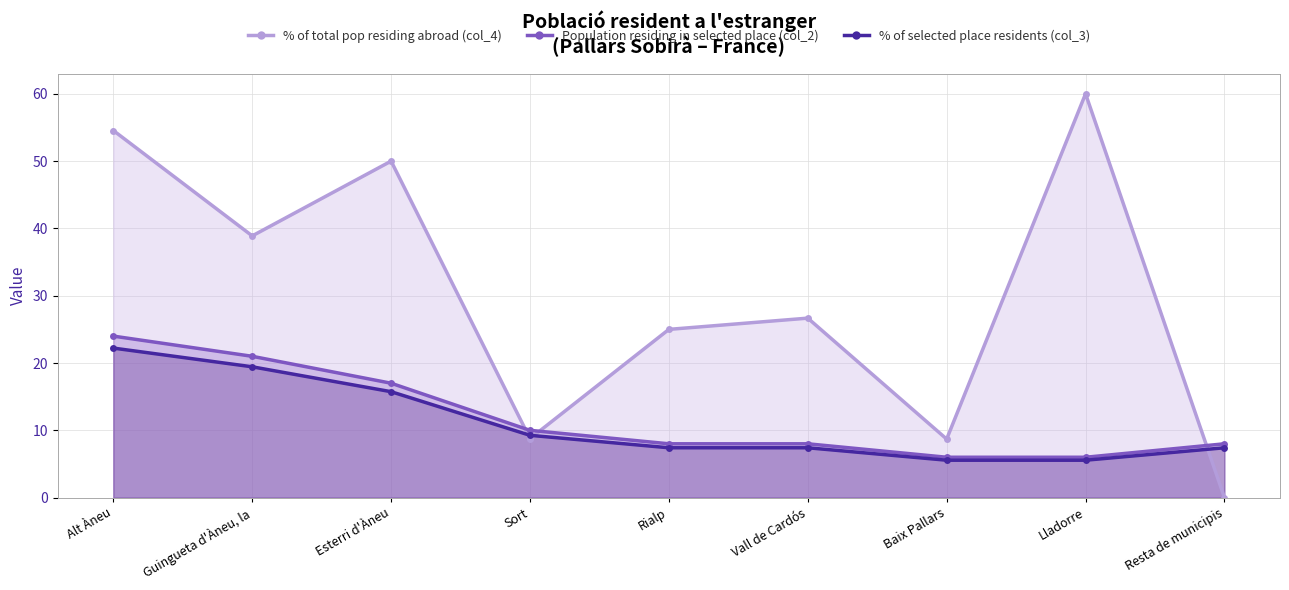

Reading left to right, transcribe all the data shown in this chart.

% of total pop residing abroad (col_4): Alt Àneu=54.5	Guingueta d'Àneu, la=38.9	Esterri d'Àneu=50.0	Sort=8.8	Rialp=25.0	Vall de Cardós=26.7	Baix Pallars=8.7	Lladorre=60.0	Resta de municipis=0.0
Population residing in selected place (col_2): Alt Àneu=24.0	Guingueta d'Àneu, la=21.0	Esterri d'Àneu=17.0	Sort=10.0	Rialp=8.0	Vall de Cardós=8.0	Baix Pallars=6.0	Lladorre=6.0	Resta de municipis=8.0
% of selected place residents (col_3): Alt Àneu=22.2	Guingueta d'Àneu, la=19.4	Esterri d'Àneu=15.7	Sort=9.3	Rialp=7.4	Vall de Cardós=7.4	Baix Pallars=5.6	Lladorre=5.6	Resta de municipis=7.4